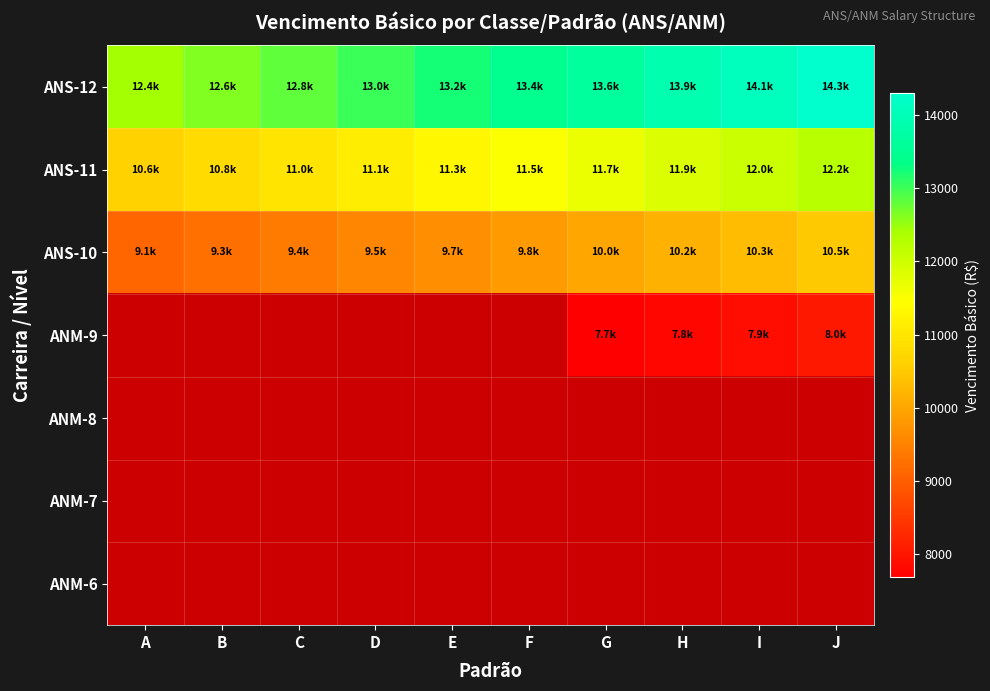

Between C and F, which series saw the biggest shift?

ANS-12